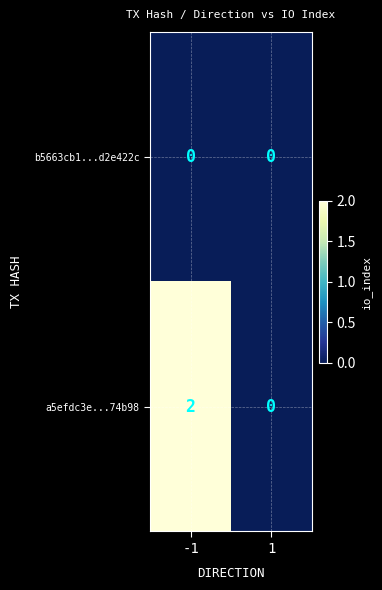

List the series in order of their overall mean, lowest first.

b5663cb1...d2e422c, a5efdc3e...74b98